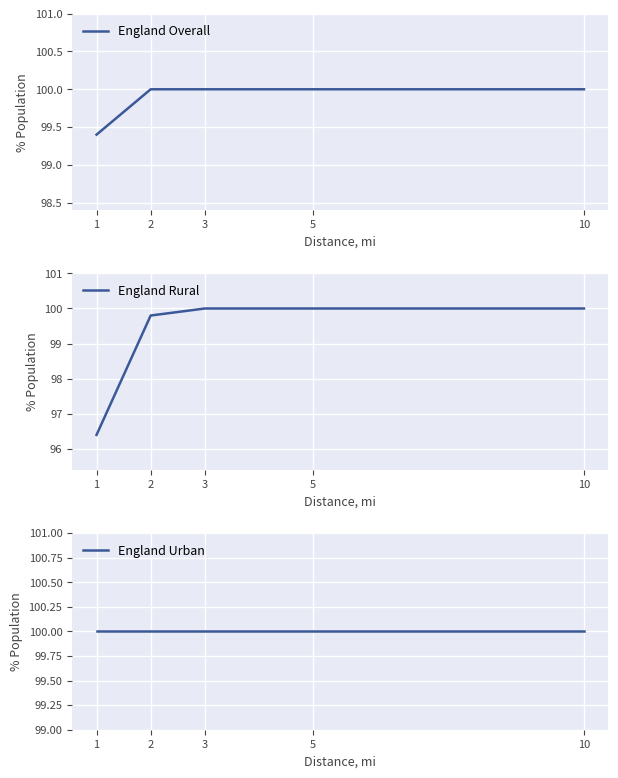

What is the minimum value shown in the chart?

96.4